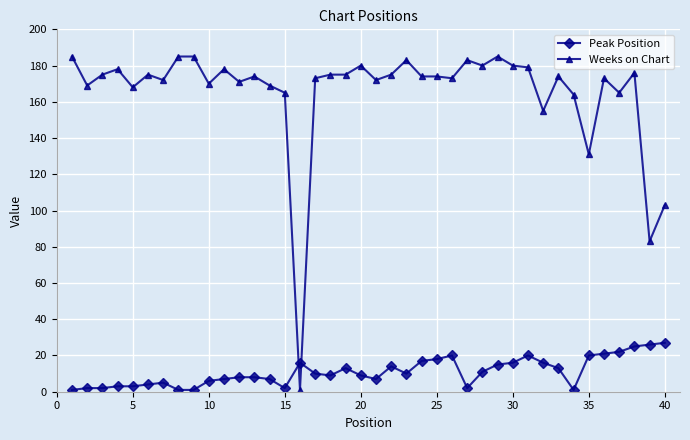

Which series has the widest spread of values?

Weeks on Chart